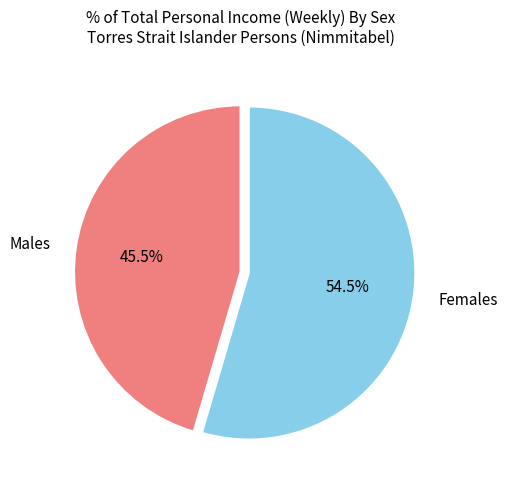

Is there a majority slice in this chart?

Yes